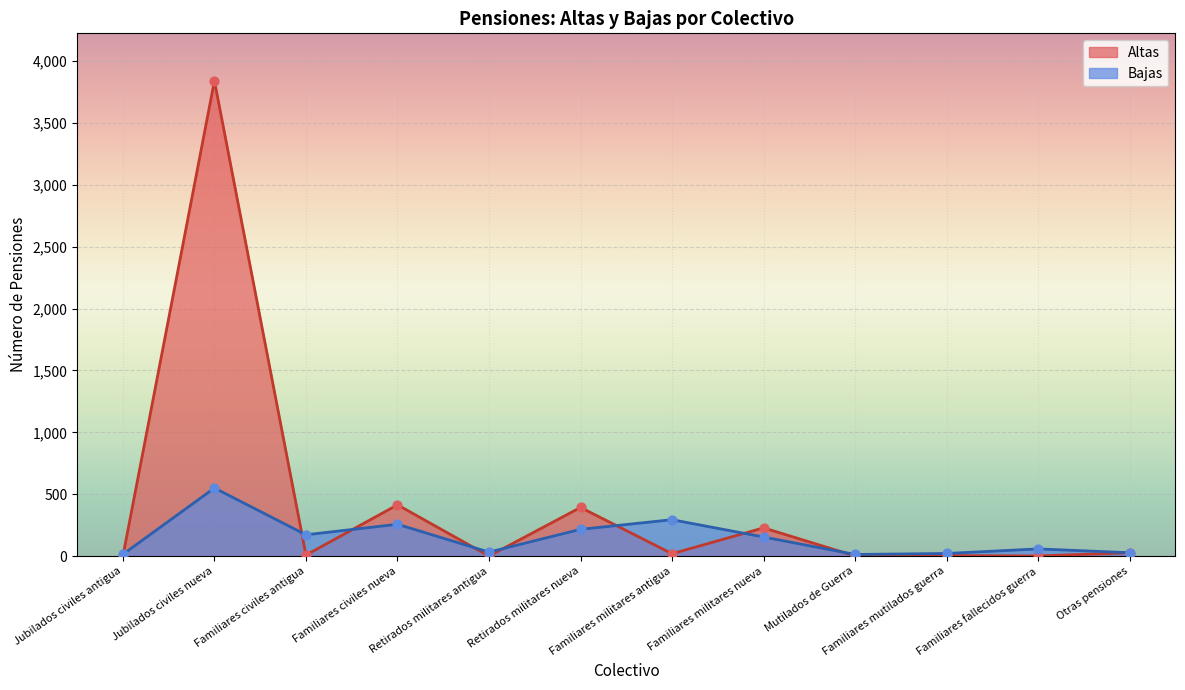

What is the total value across all series at Familiares civiles antigua?

180